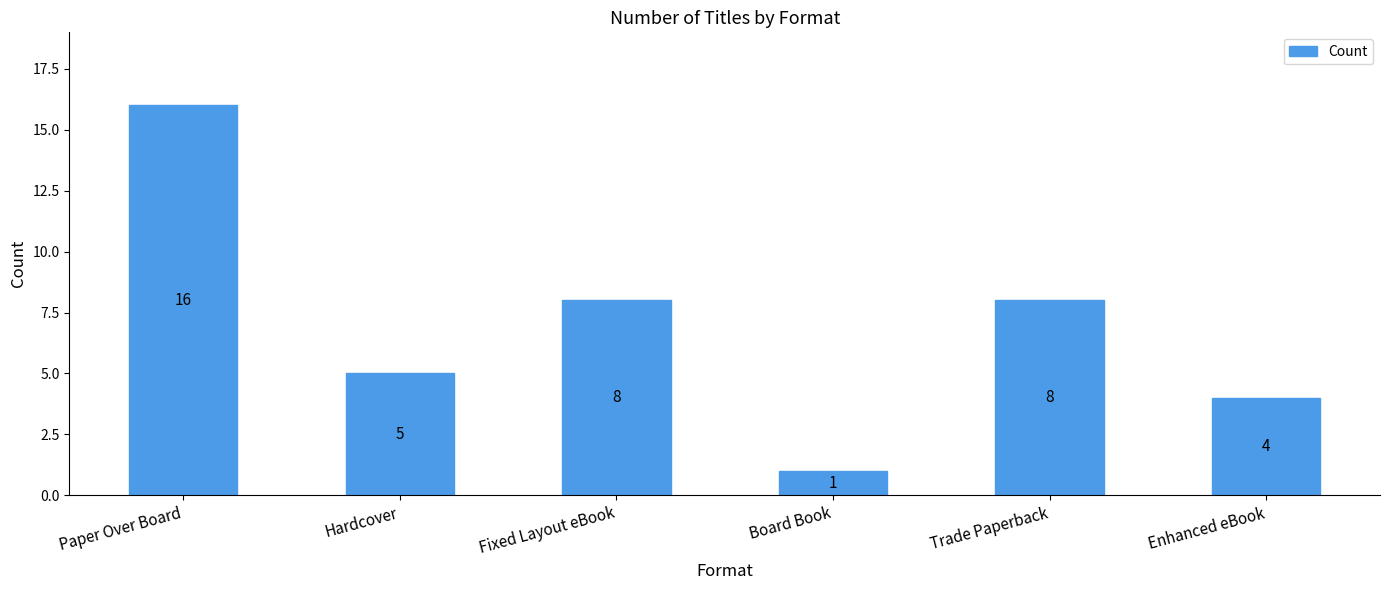

True or false: the data shows 22 at Paper Over Board.

False